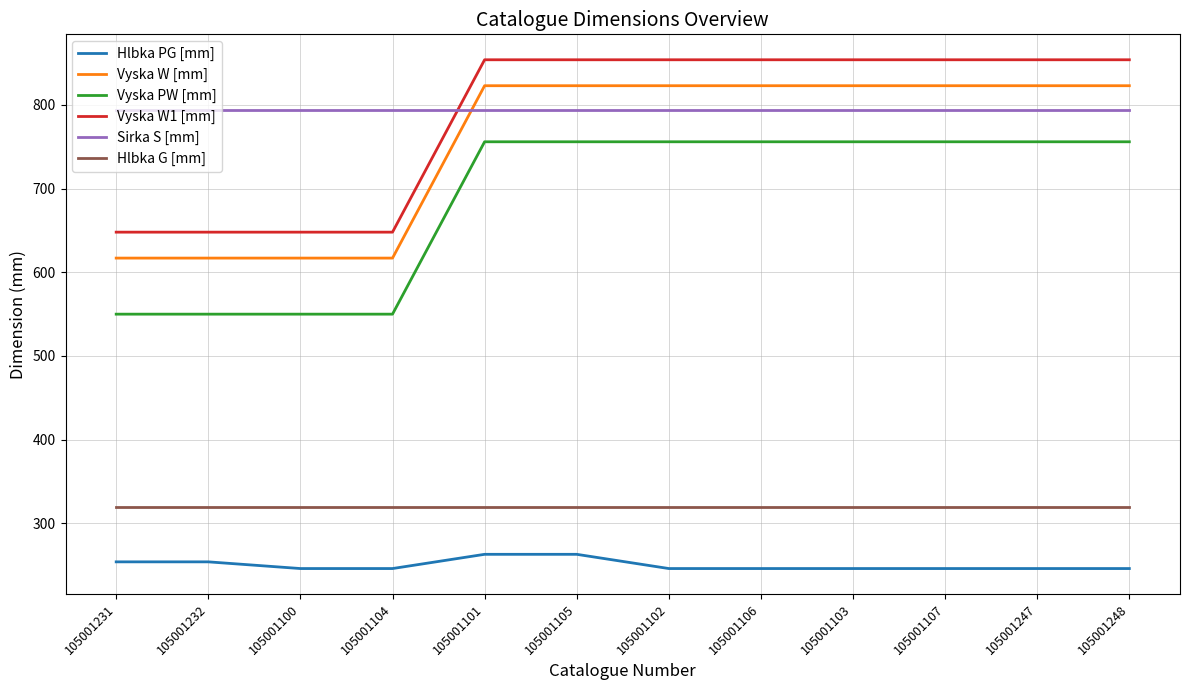

True or false: Vyska W [mm] and Hlbka G [mm] intersect in this chart.

False